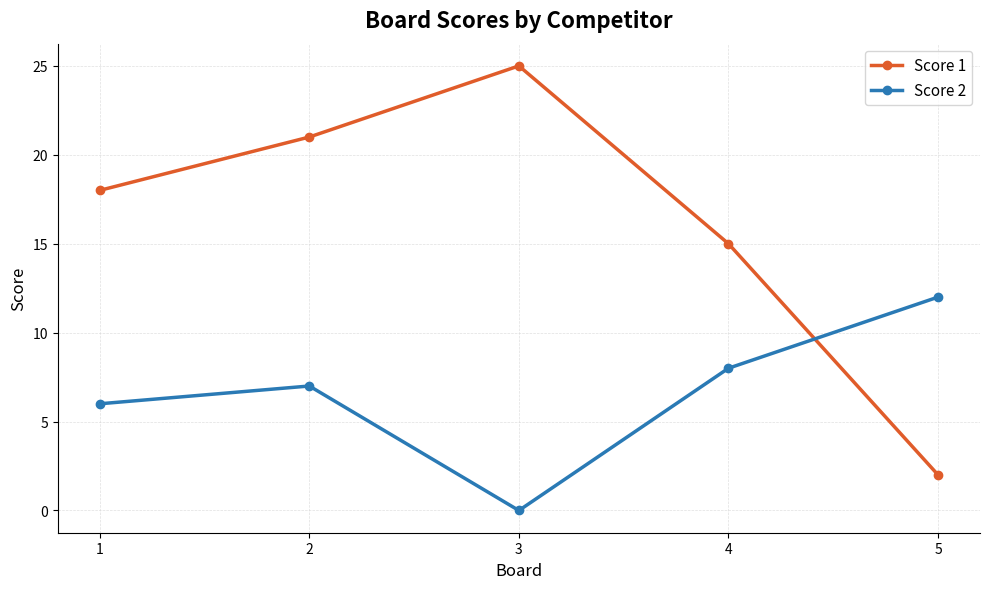

What is the highest value of the Score 2 series?

12